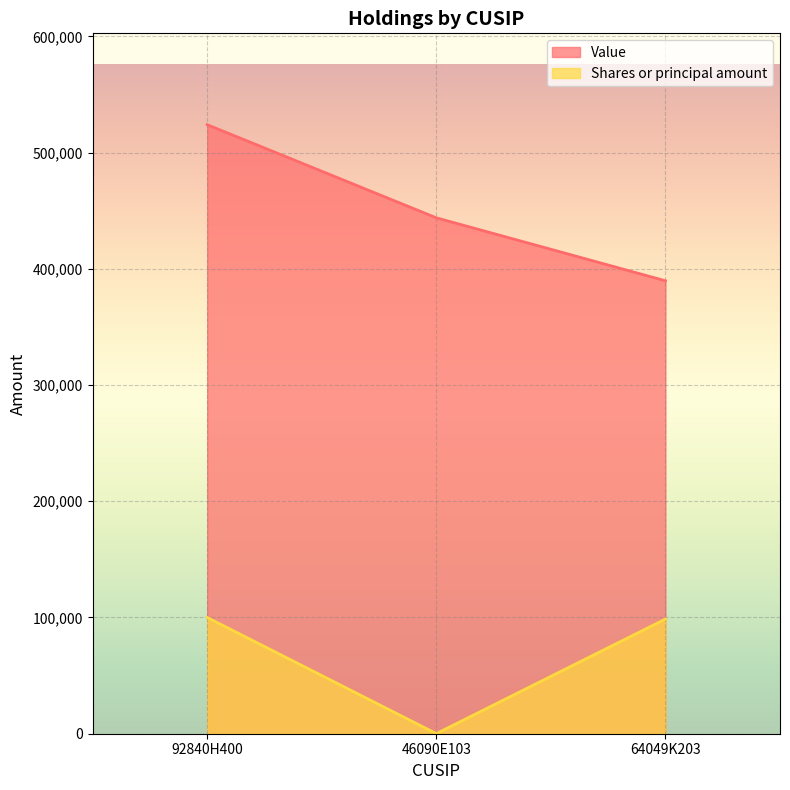

Between 92840H400 and 46090E103, which series saw the biggest shift?

Shares or principal amount